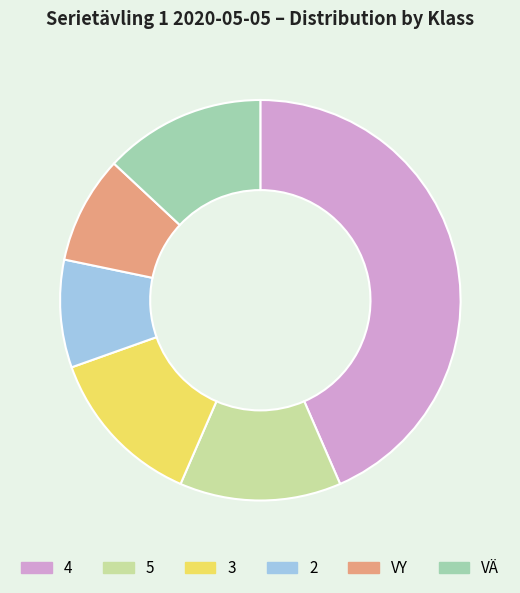

Between 2 and 5, which is larger?

5